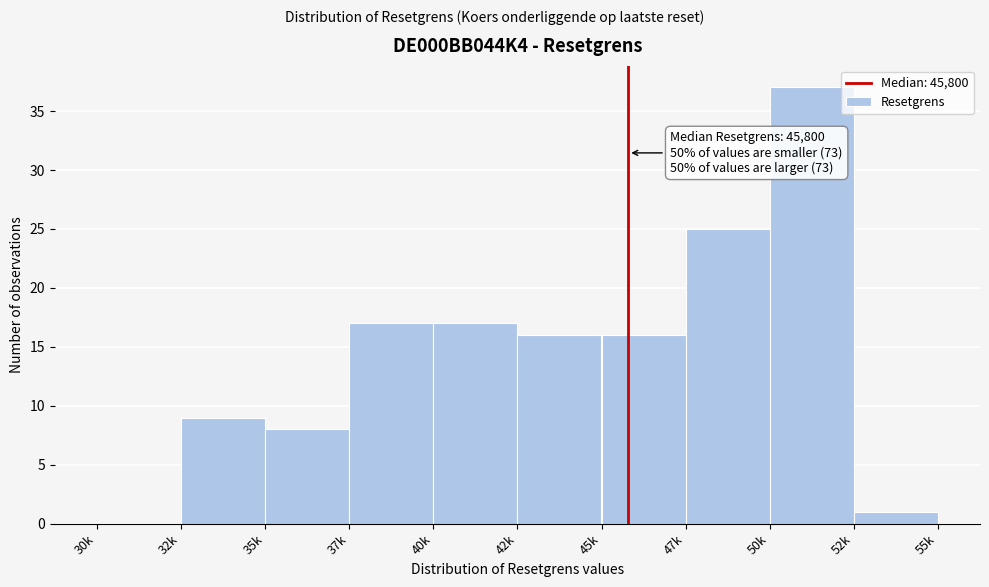

Reading left to right, list all the values displayed in this chart.

30k=0	32k=9	35k=8	37k=17	40k=17	42k=16	45k=16	47k=25	50k=37	52k=1